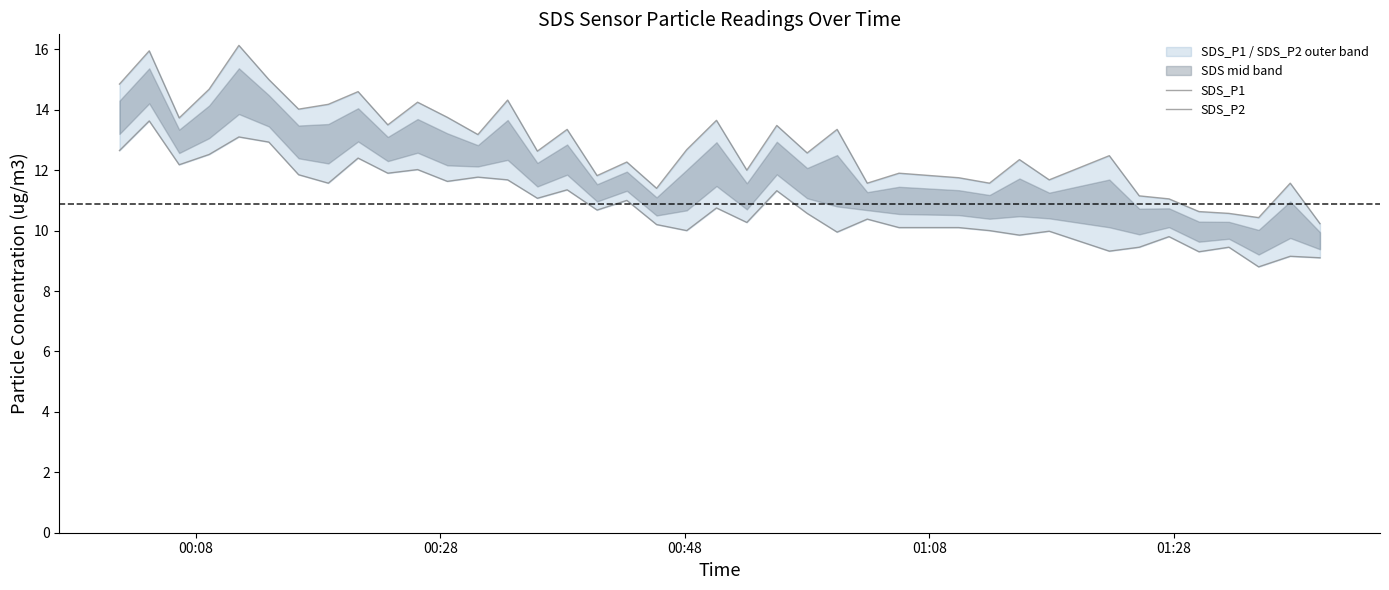

Reading left to right, what are all the values shown in this chart?

SDS_P1: 14.8	15.9	13.7	14.7	16.1	15.0	14.0	14.2	14.6	13.5	14.2	13.8	13.2	14.3	12.6	13.3	11.8	12.3	11.4	12.7	13.7	12.0	13.5	12.6	13.3	11.6	11.9	11.8	11.6	12.3	11.7	12.5	11.2	11.1	10.6	10.6	10.4	11.6	10.2
SDS_P2: 12.7	13.6	12.2	12.5	13.1	12.9	11.8	11.6	12.4	11.9	12.0	11.6	11.8	11.7	11.1	11.3	10.7	11.0	10.2	10.0	10.8	10.3	11.3	10.6	9.9	10.4	10.1	10.1	10.0	9.8	10.0	9.3	9.4	9.8	9.3	9.4	8.8	9.2	9.1